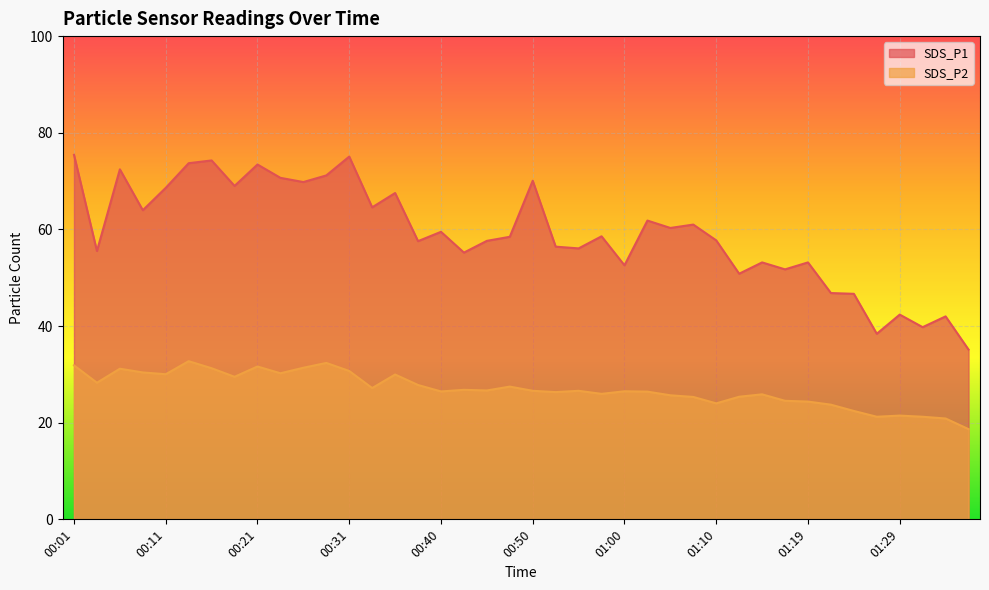

At which label does SDS_P1 reach its minimum?

01:36